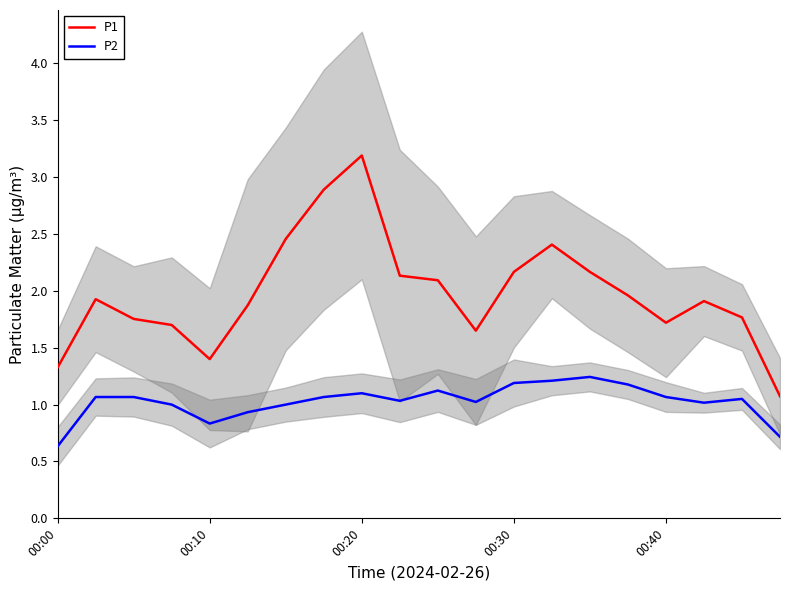

How many categories are shown in the chart?

20